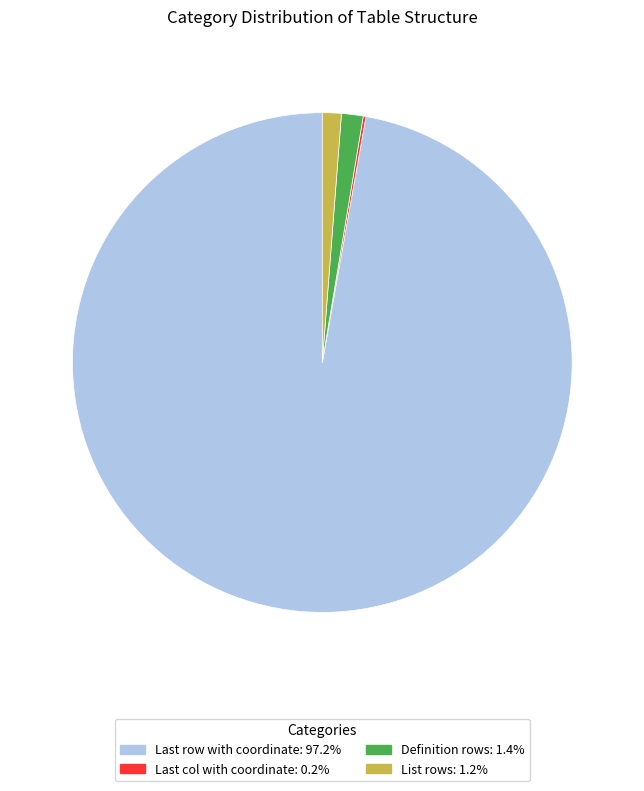

Which category has the biggest portion of the pie?

Last row with coordinate